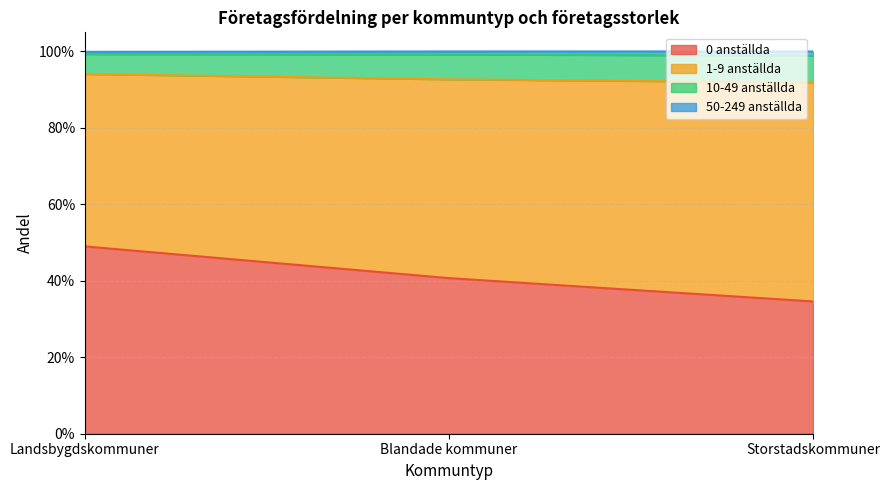

At which category does the chart reach its peak across all series?

Landsbygdskommuner